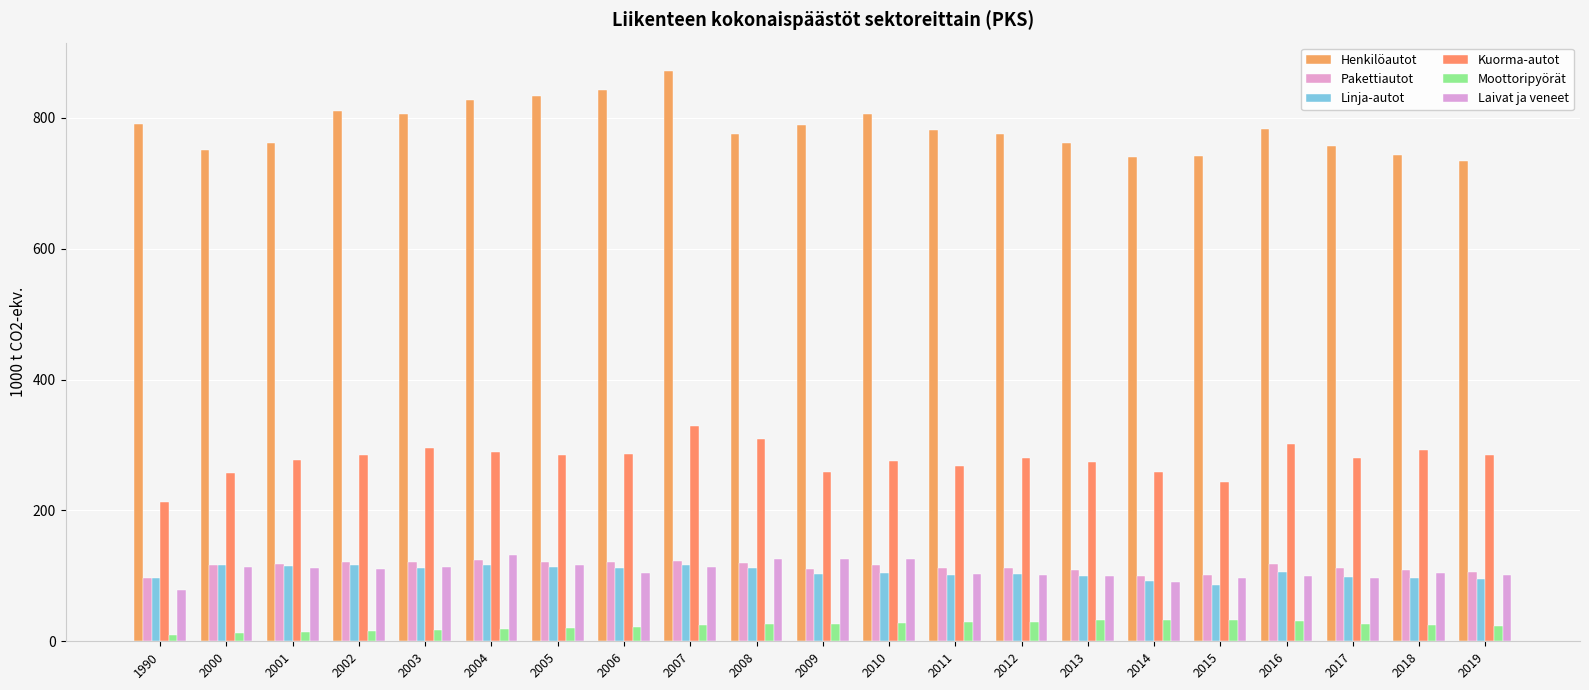

True or false: Laivat ja veneet has a value of 58.9 at 2011.

False